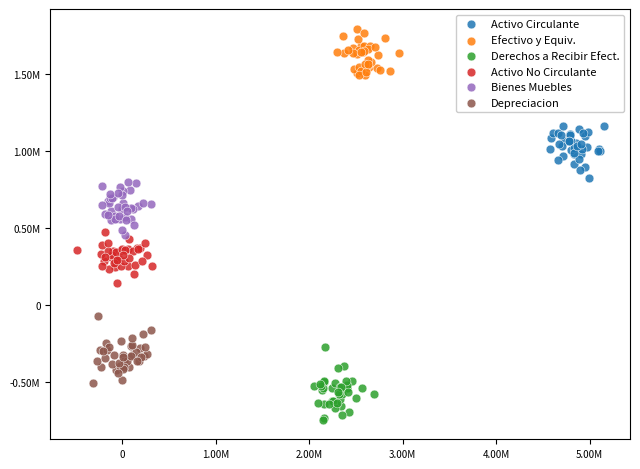

Which series contains the lowest Y value?

Derechos a Recibir Efect.